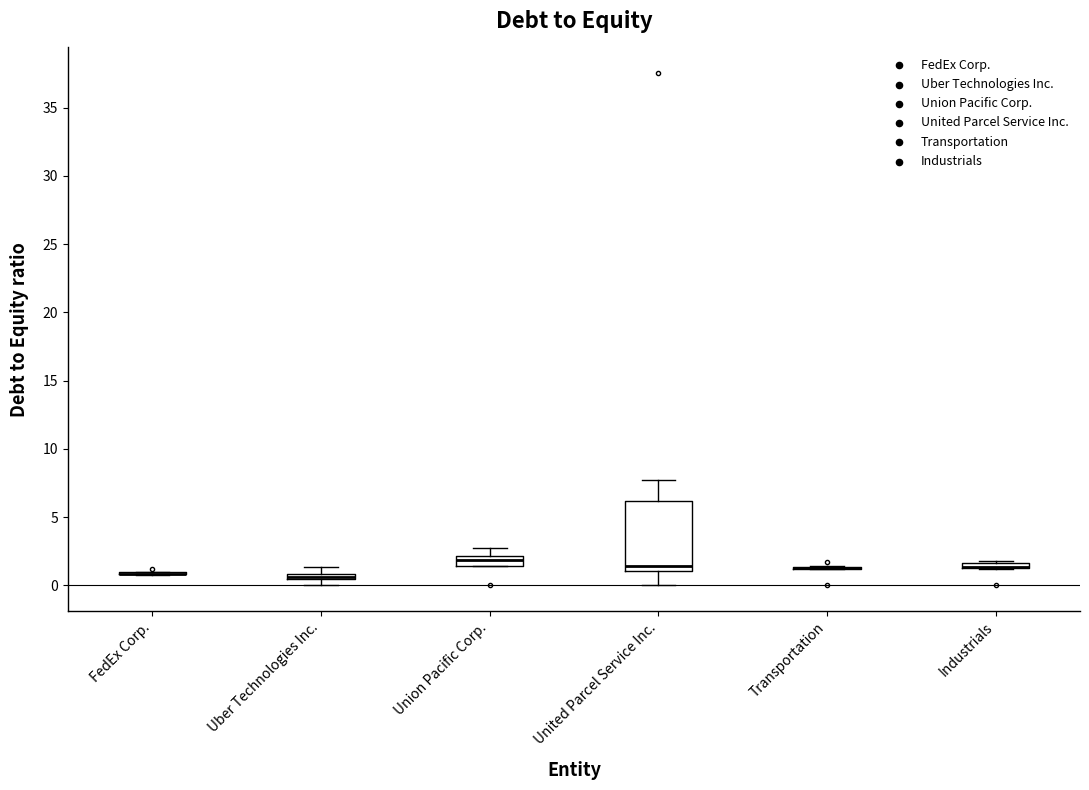

Where is the lower edge of the box for Uber Technologies Inc. on the y-axis? The values are not printed on the chart, so give them approximately, as read against the axis.

0.5